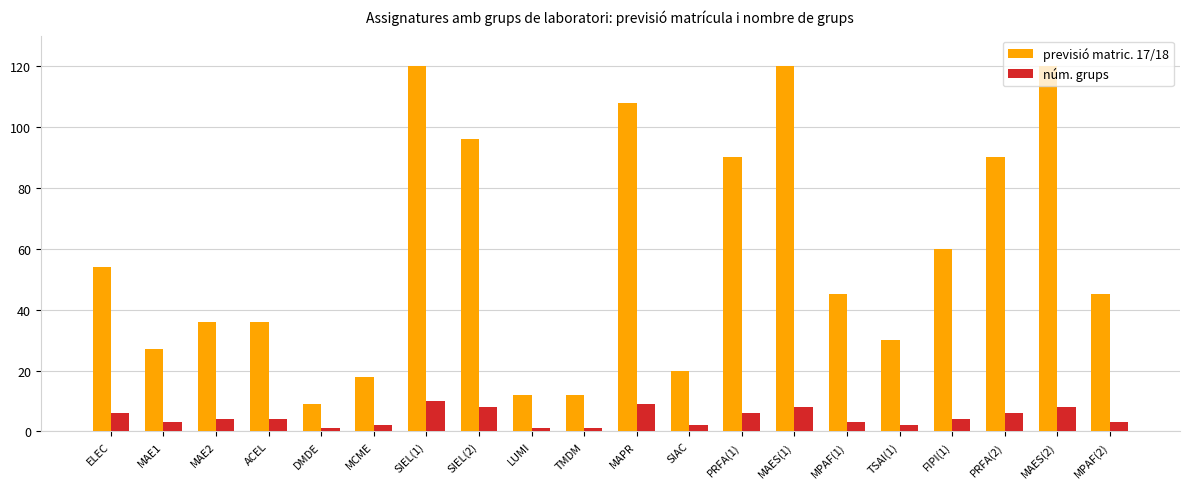

Which series has the largest total across all categories?

previsió matric. 17/18